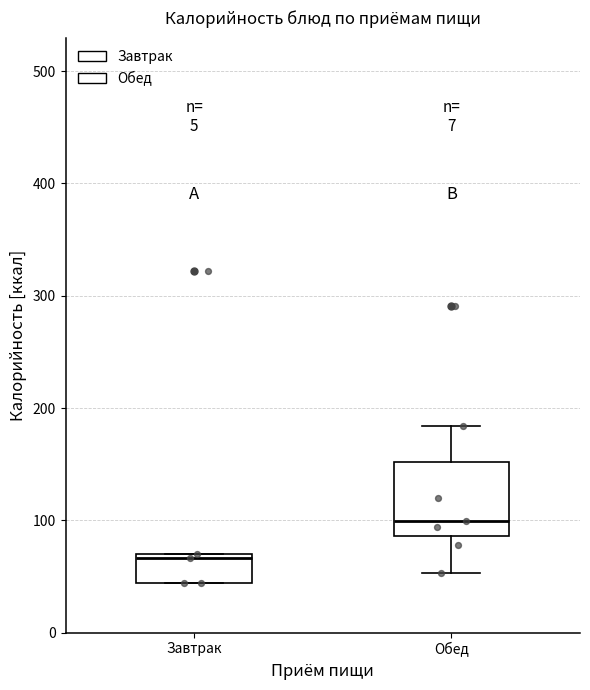

Which box's median line is the lowest?

Завтрак